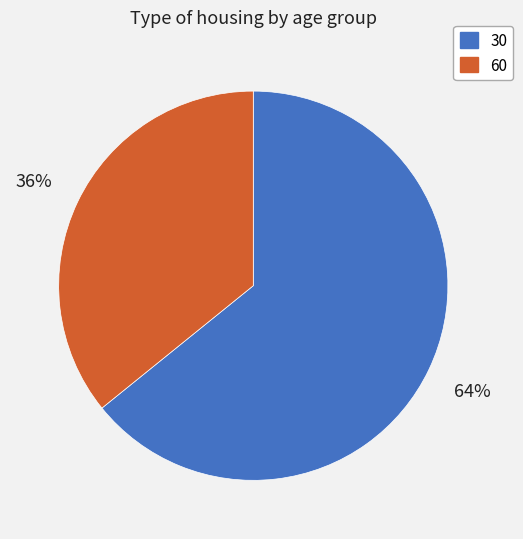

Is 60 the majority of the pie?

No